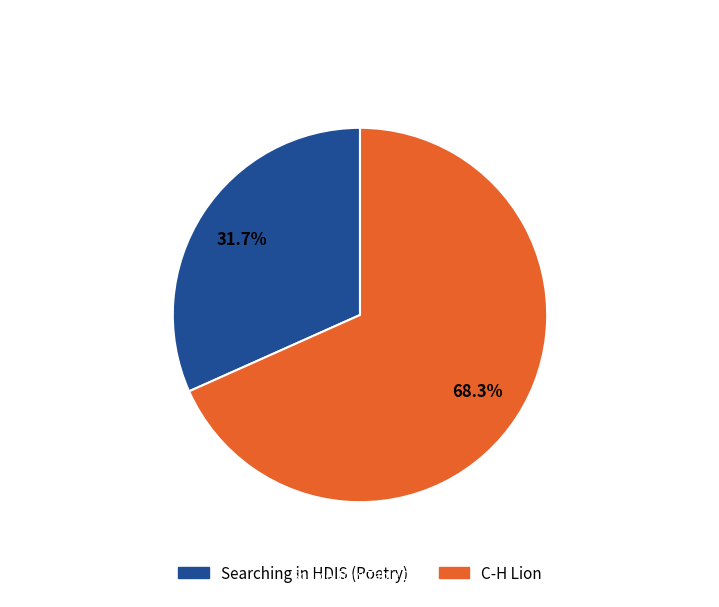

Rank the categories by value from highest to lowest.

C-H Lion, Searching in HDIS (Poetry)